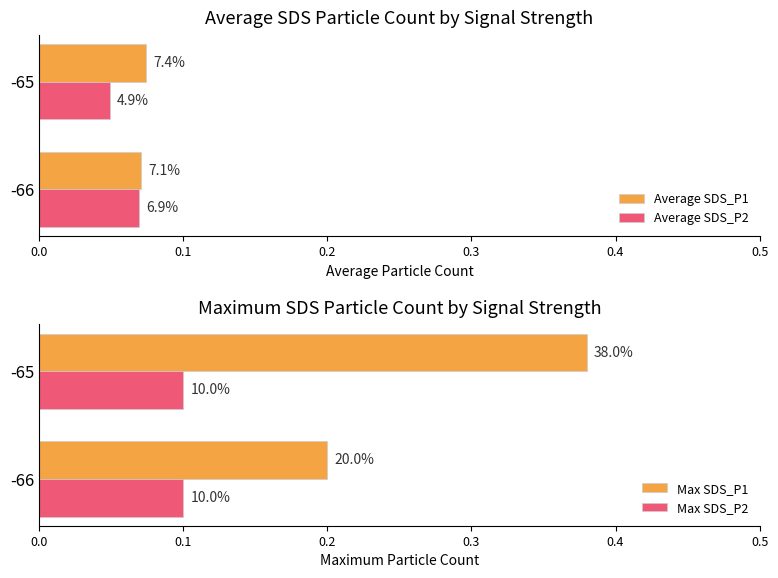

Does the chart contain any negative values?

No